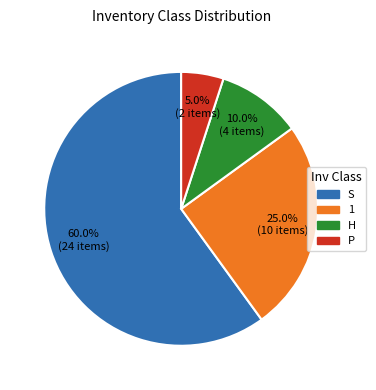

Is the sum of H and S greater than half?

Yes